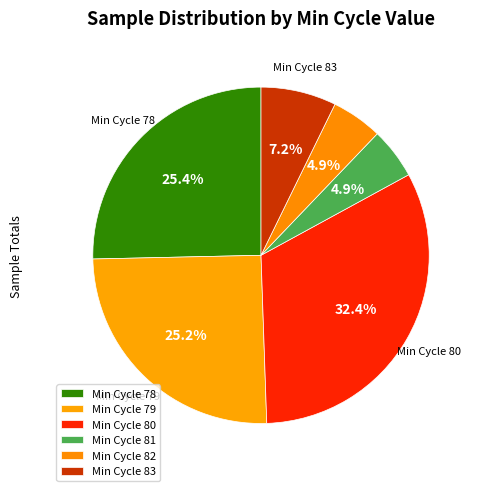

How many segments does this pie chart have?

6